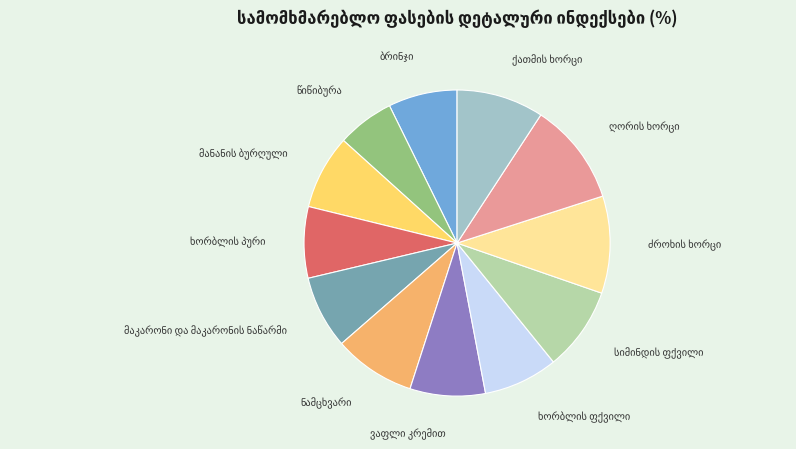

Is there any slice that represents more than half of the pie?

No